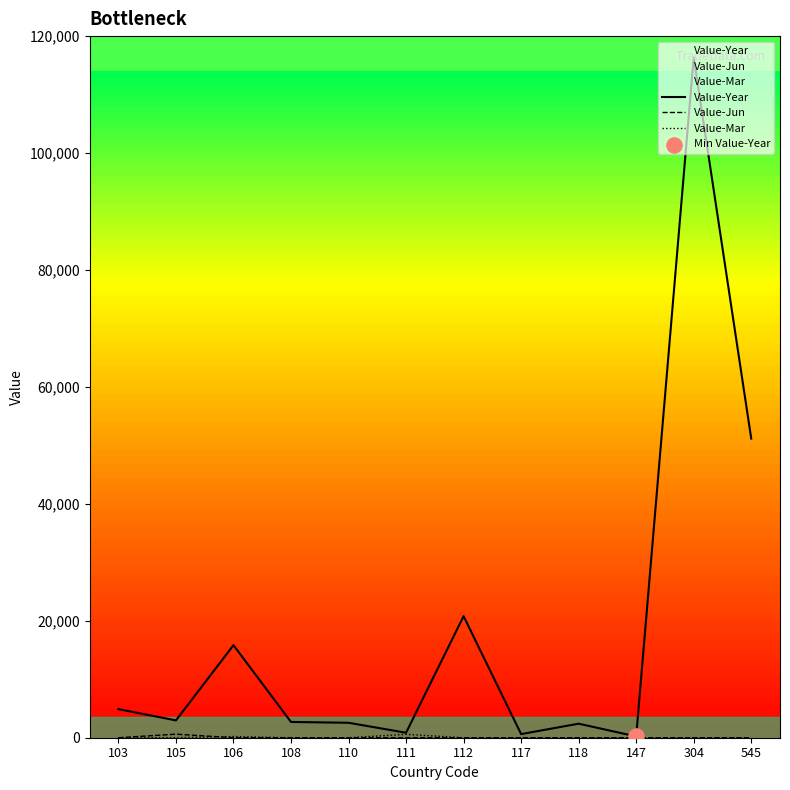

At which category is the sum across all series the highest?

304